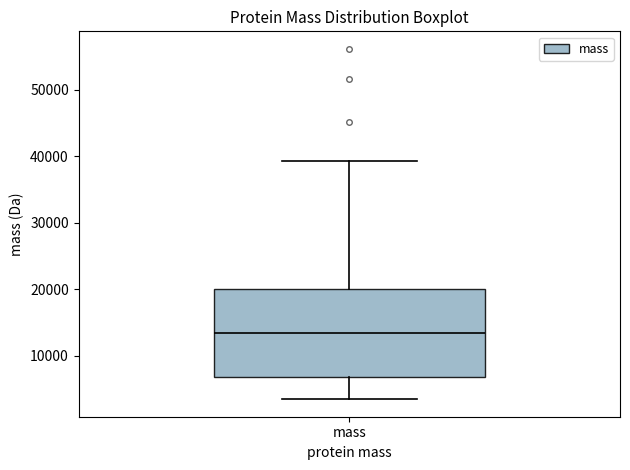

Read this box plot against the y-axis: the position of the median line, the range covered by the box, and the ends of both whiskers. The values are not printed on the chart, so give them approximately, as read against the axis.

median 13000, box 7000 to 20000, whiskers 3000 to 39000